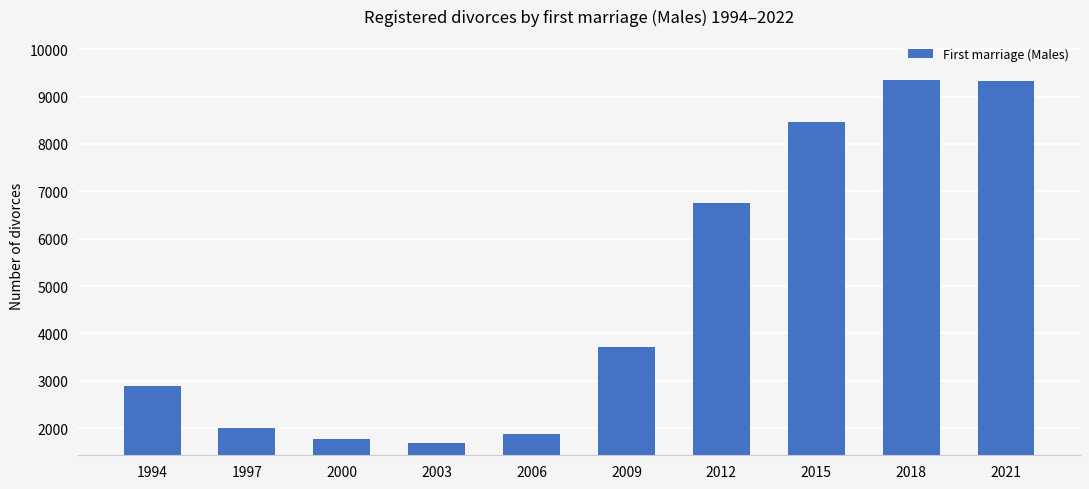

What is the change in value from 1997 to 2018?

+7331